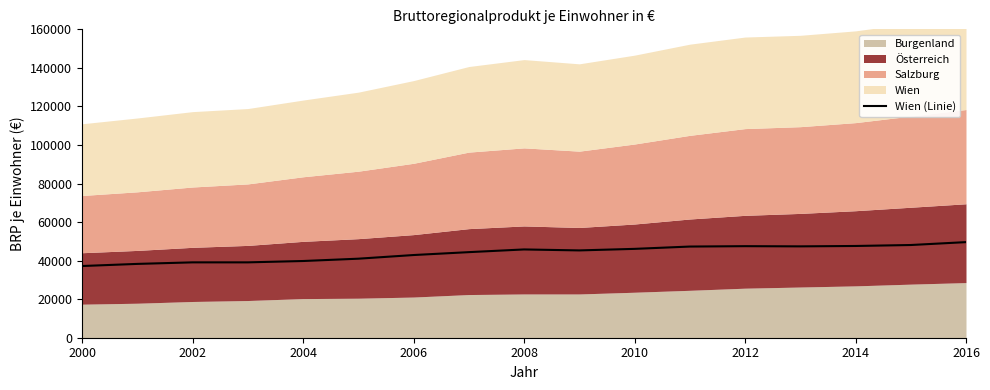

What is the greatest value displayed?

49600